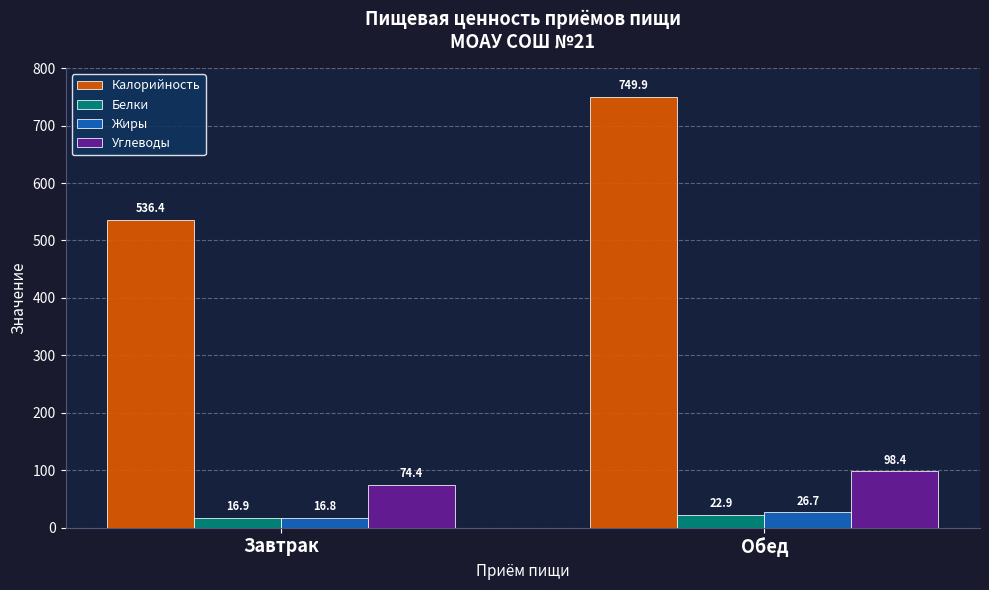

What is the label of the 1st bar from the left?

Завтрак